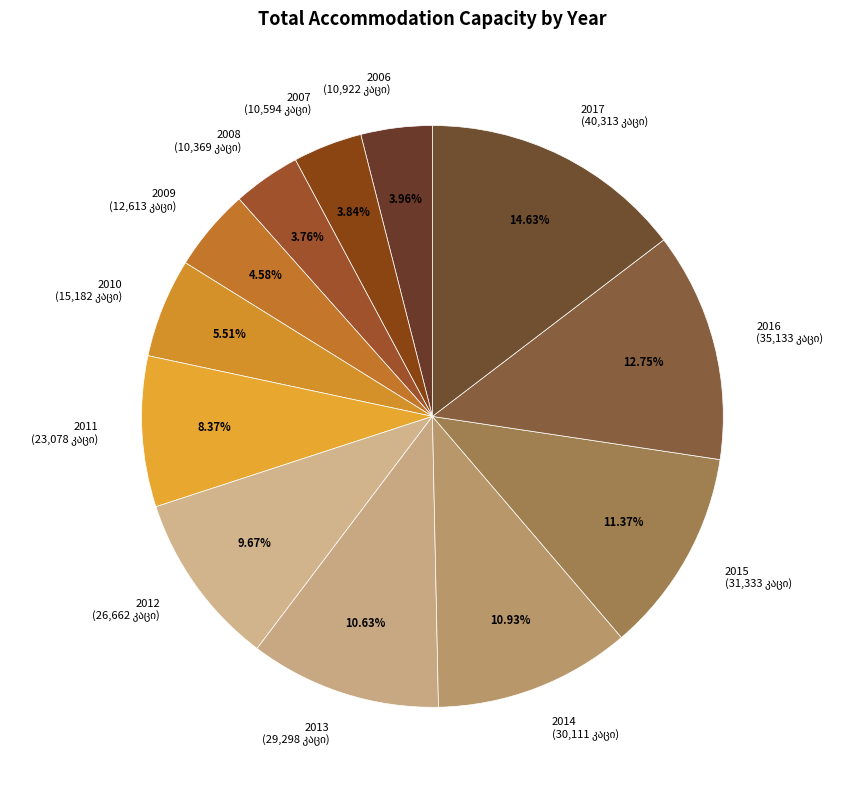

Is there any slice that represents more than half of the pie?

No